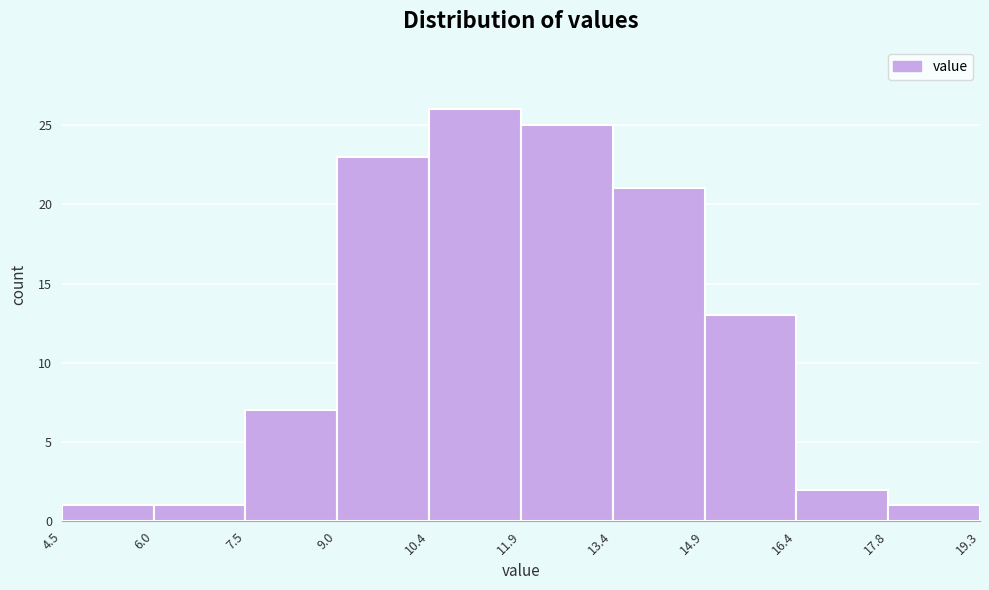

Reading left to right, transcribe this chart: for each bar, give the range it covers on the x-axis and its height. The values are not printed on the chart, so give them approximately, as read against the axis.

4.5 to 6.0: 1
6.0 to 7.5: 1
7.5 to 9.0: 7
9.0 to 10.4: 23
10.4 to 11.9: 26
11.9 to 13.4: 25
13.4 to 14.9: 21
14.9 to 16.4: 13
16.4 to 17.8: 2
17.8 to 19.3: 1